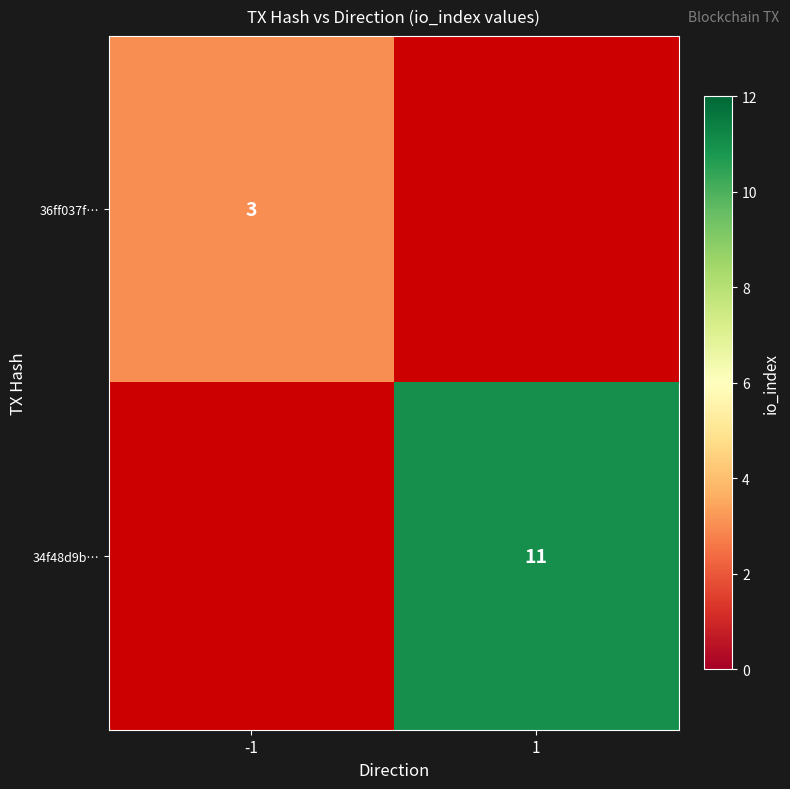

Is the value of 36ff037f… at -1 greater than the value of 34f48d9b… at 1?

No